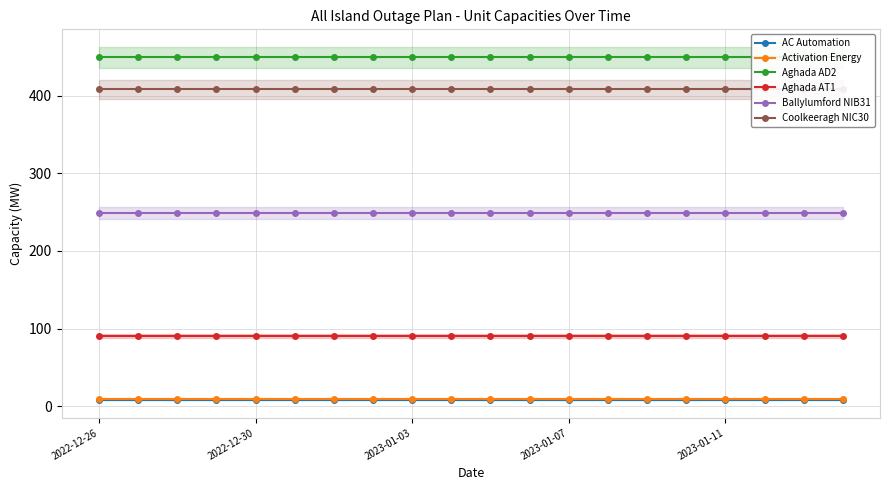

Reading left to right, what are all the values shown in this chart?

AC Automation: 8	8	8	8	8	8	8	8	8	8	8	8	8	8	8	8	8	8	8	8
Activation Energy: 9	9	9	9	9	9	9	9	9	9	9	9	9	9	9	9	9	9	9	9
Aghada AD2: 449	449	449	449	449	449	449	449	449	449	449	449	449	449	449	449	449	449	449	449
Aghada AT1: 90	90	90	90	90	90	90	90	90	90	90	90	90	90	90	90	90	90	90	90
Ballylumford NIB31: 249	249	249	249	249	249	249	249	249	249	249	249	249	249	249	249	249	249	249	249
Coolkeeragh NIC30: 408	408	408	408	408	408	408	408	408	408	408	408	408	408	408	408	408	408	408	408